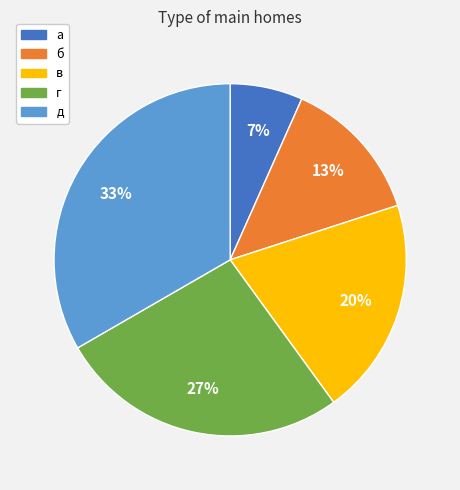

Is г the majority of the pie?

No